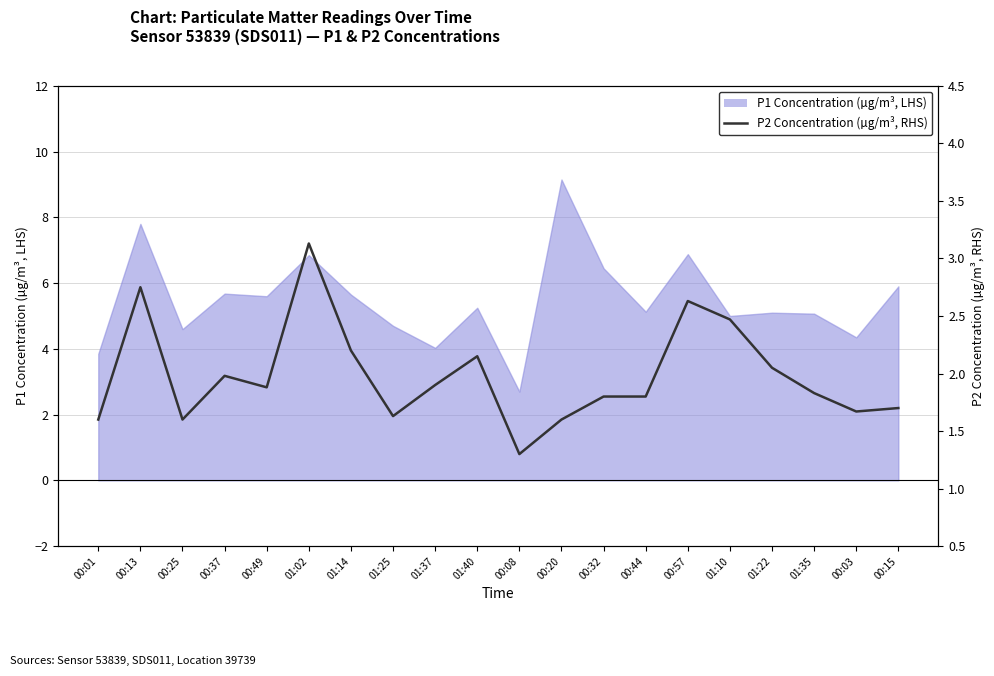

True or false: the data shows 2.0 at 01:22.

True